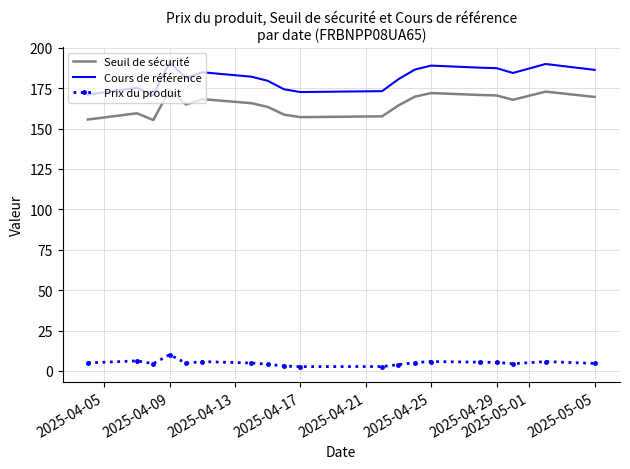

Rank the series by their maximum value, from highest to lowest.

Cours de référence, Seuil de sécurité, Prix du produit